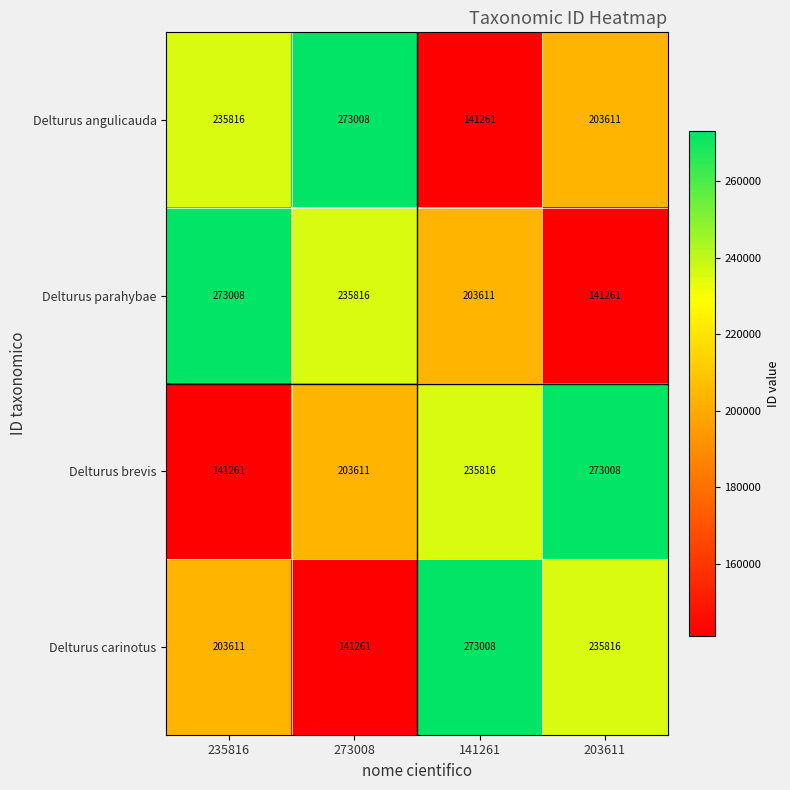

What is the difference between the highest and lowest values at 273008?

131747